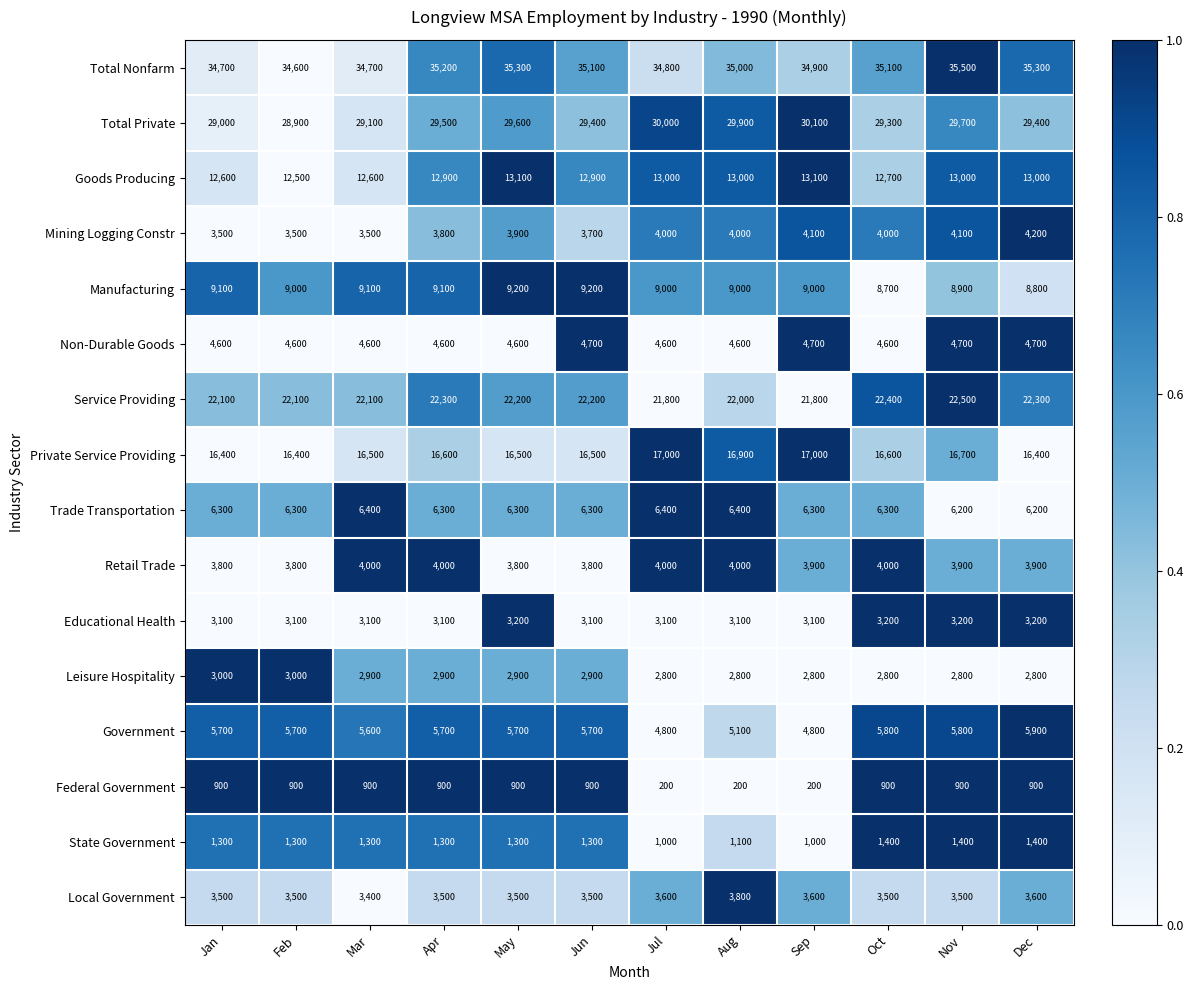

What is the sum of all Total Private values?

353900